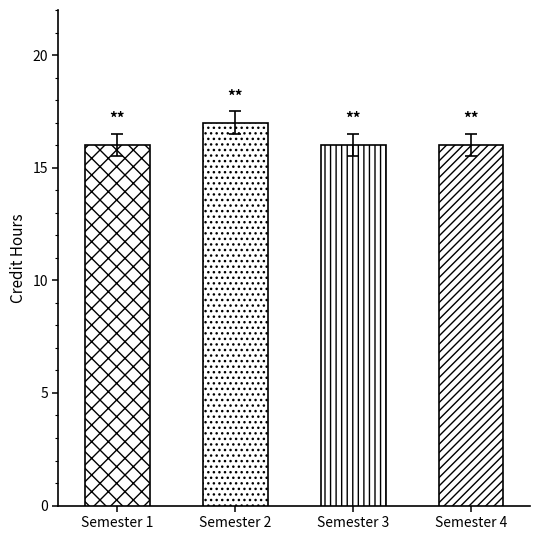

At which category does the chart reach its peak across all series?

Semester 2